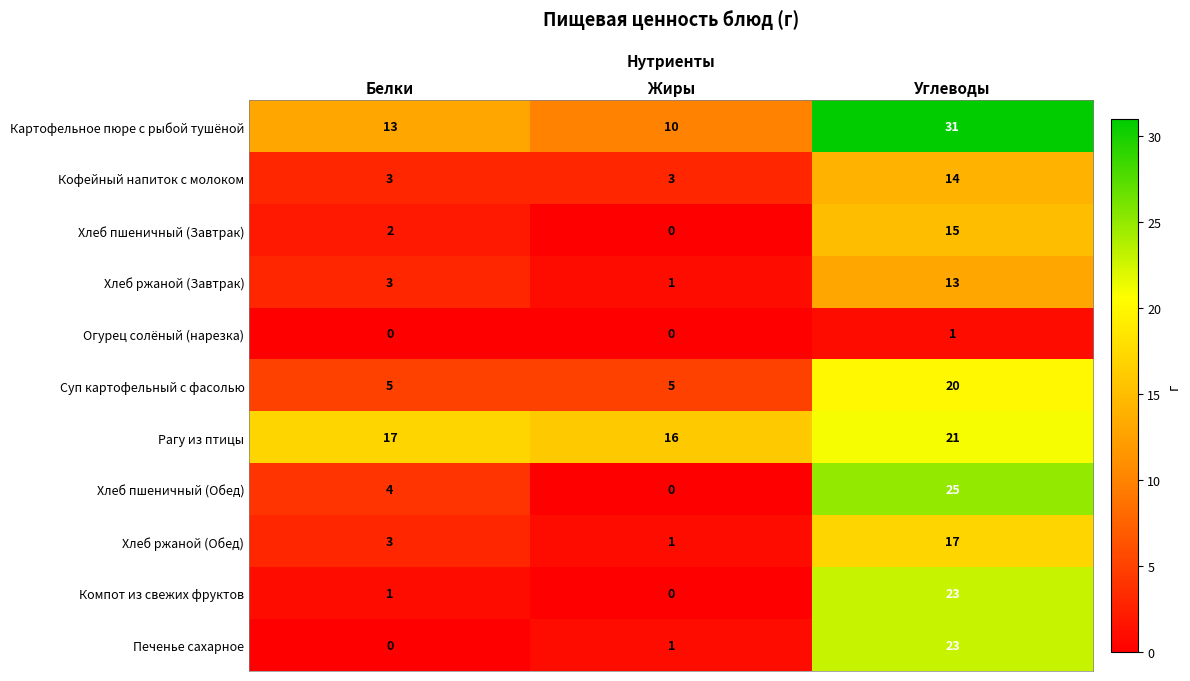

What is the sum of the Кофейный напиток с молоком values at Белки and Жиры?

6